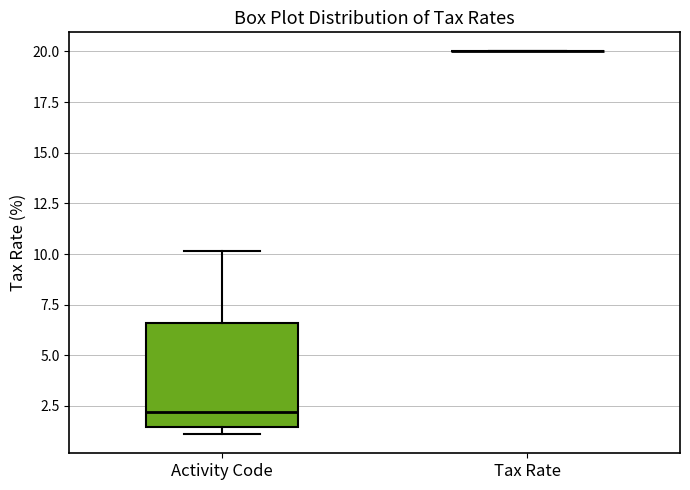

Where is the lower edge of the box for Activity Code on the y-axis? The values are not printed on the chart, so give them approximately, as read against the axis.

1.5